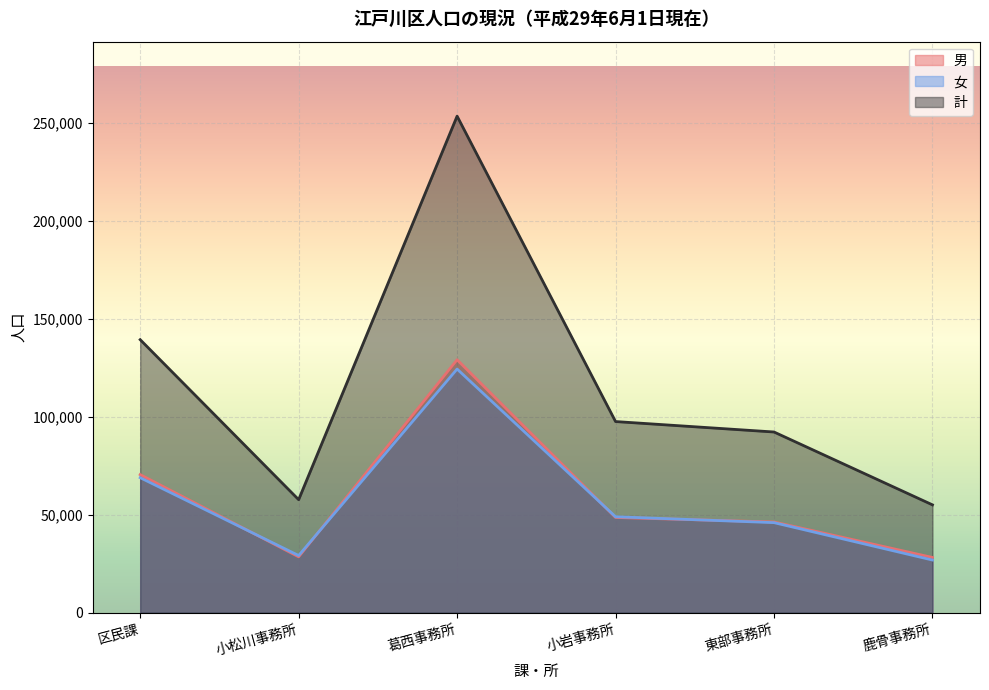

True or false: 男 has a value of 28492 at 小松川事務所.

True